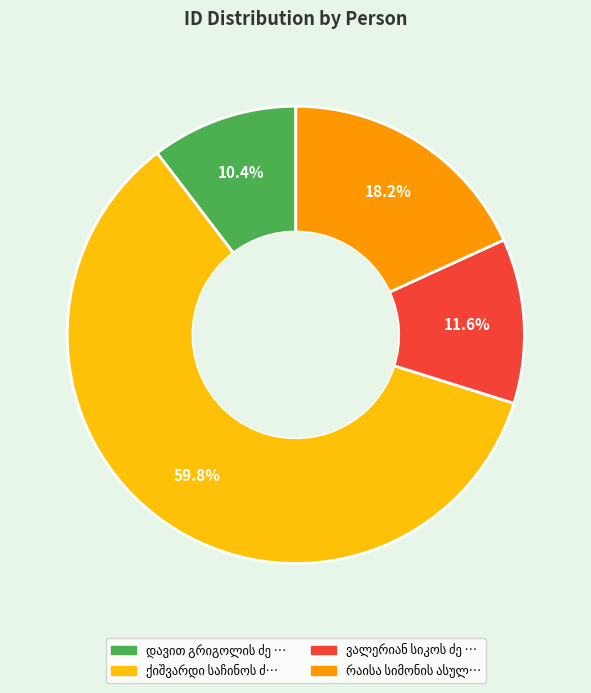

Does any single category account for the majority?

Yes